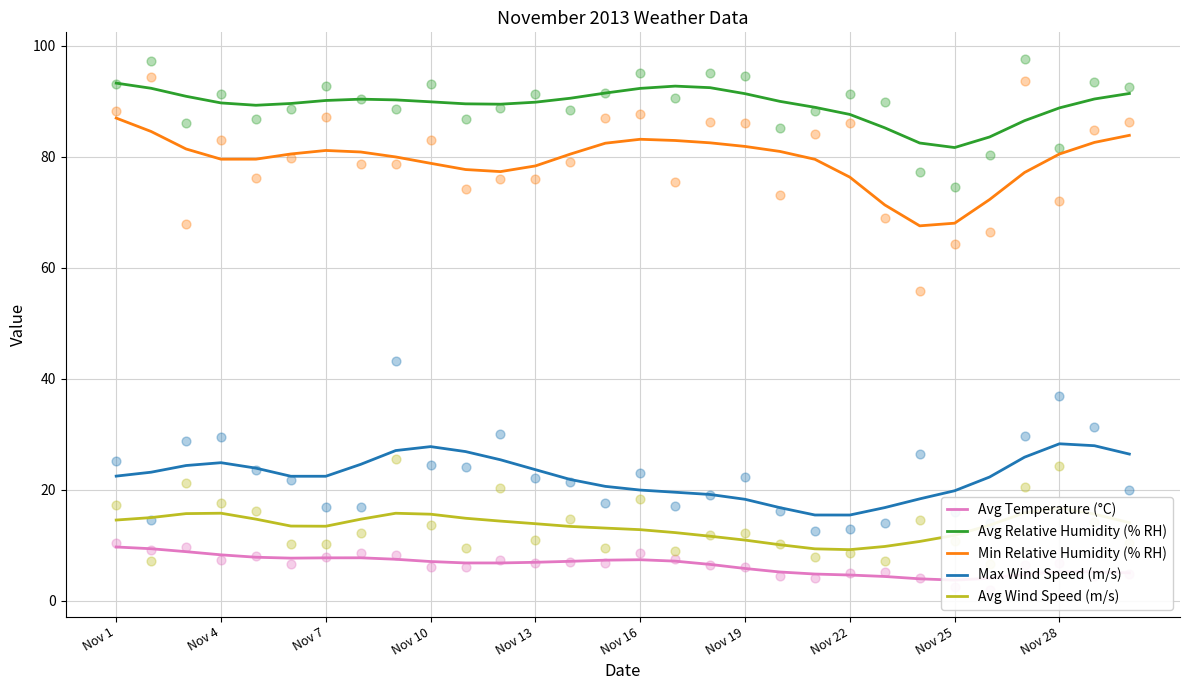

Which series contains the highest Y value?

Avg Relative Humidity (% RH)